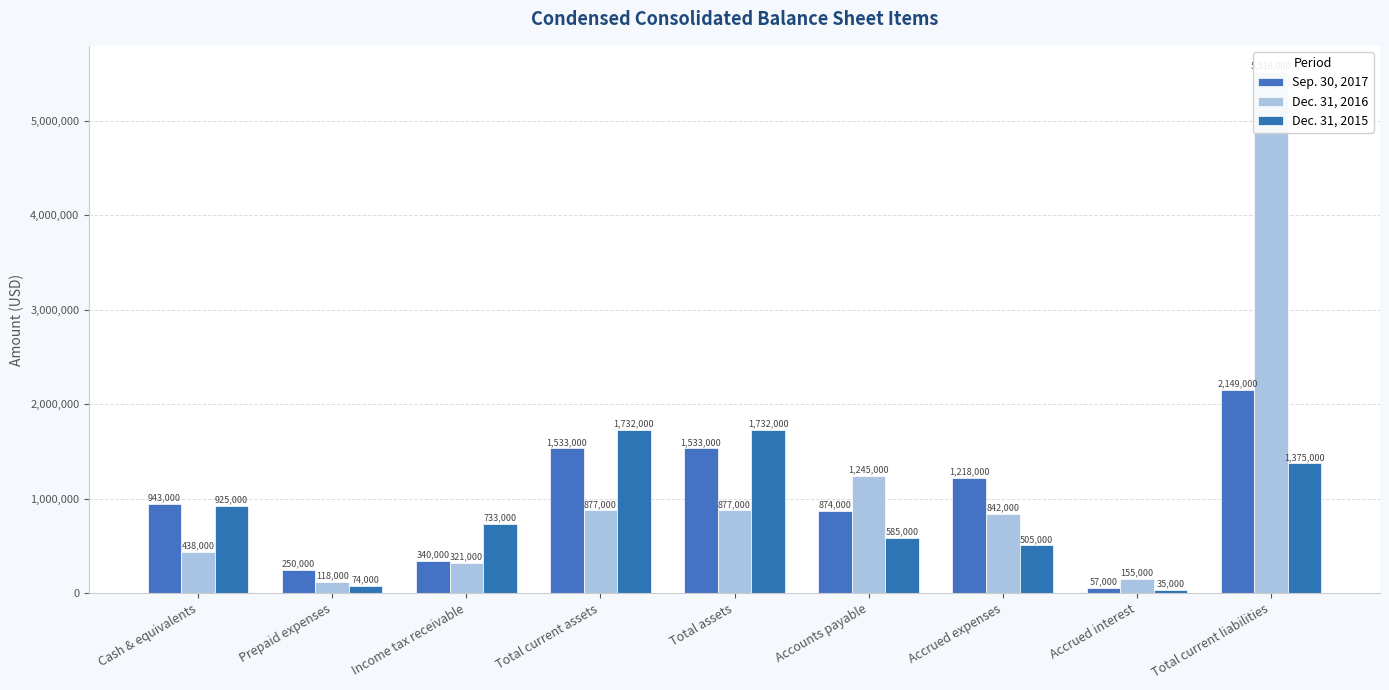

Reading left to right, transcribe all the data shown in this chart.

Sep. 30, 2017: Cash & equivalents=943000	Prepaid expenses=250000	Income tax receivable=340000	Total current assets=1533000	Total assets=1533000	Accounts payable=874000	Accrued expenses=1218000	Accrued interest=57000	Total current liabilities=2149000
Dec. 31, 2016: Cash & equivalents=438000	Prepaid expenses=118000	Income tax receivable=321000	Total current assets=877000	Total assets=877000	Accounts payable=1245000	Accrued expenses=842000	Accrued interest=155000	Total current liabilities=5519000
Dec. 31, 2015: Cash & equivalents=925000	Prepaid expenses=74000	Income tax receivable=733000	Total current assets=1732000	Total assets=1732000	Accounts payable=585000	Accrued expenses=505000	Accrued interest=35000	Total current liabilities=1375000